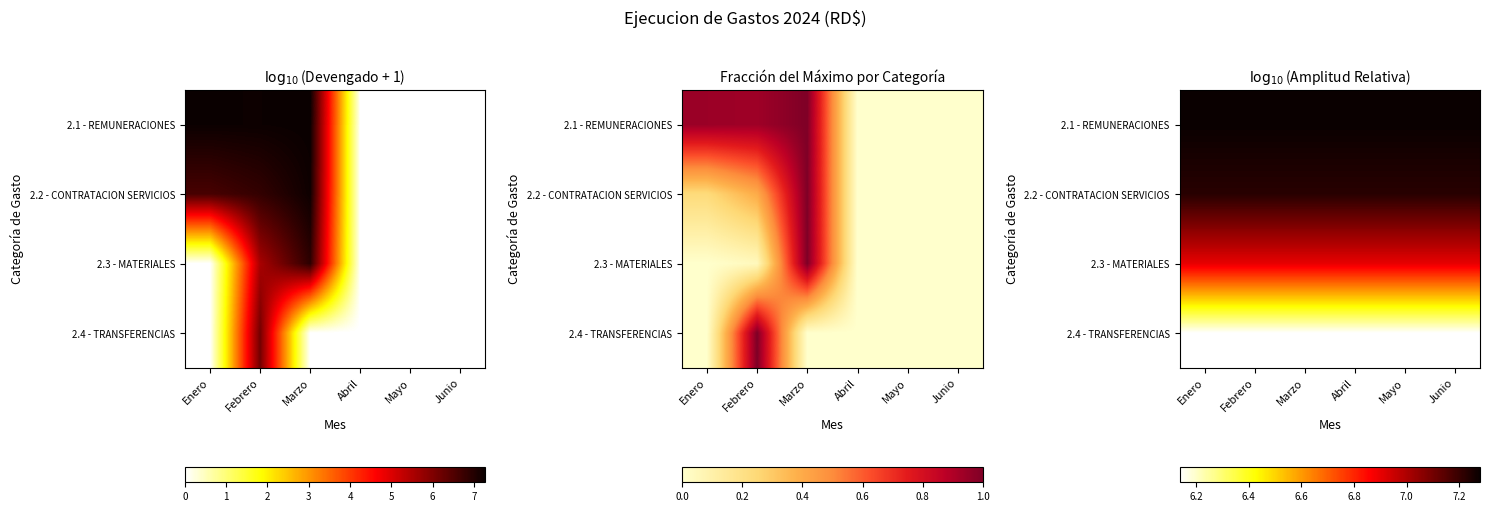

At how many categories does at least one series exceed 7?

6